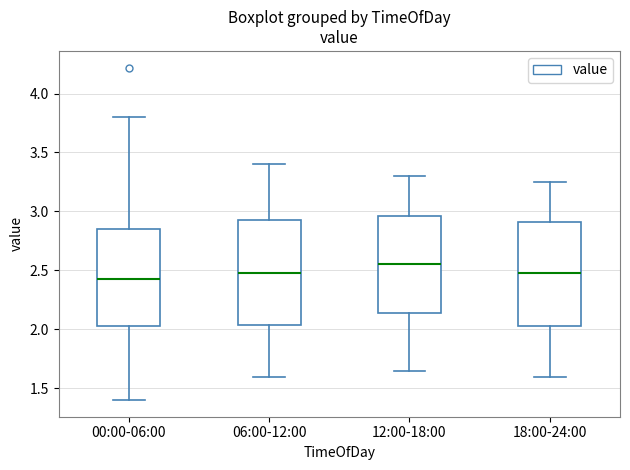

Which box's median line is the highest?

12:00-18:00